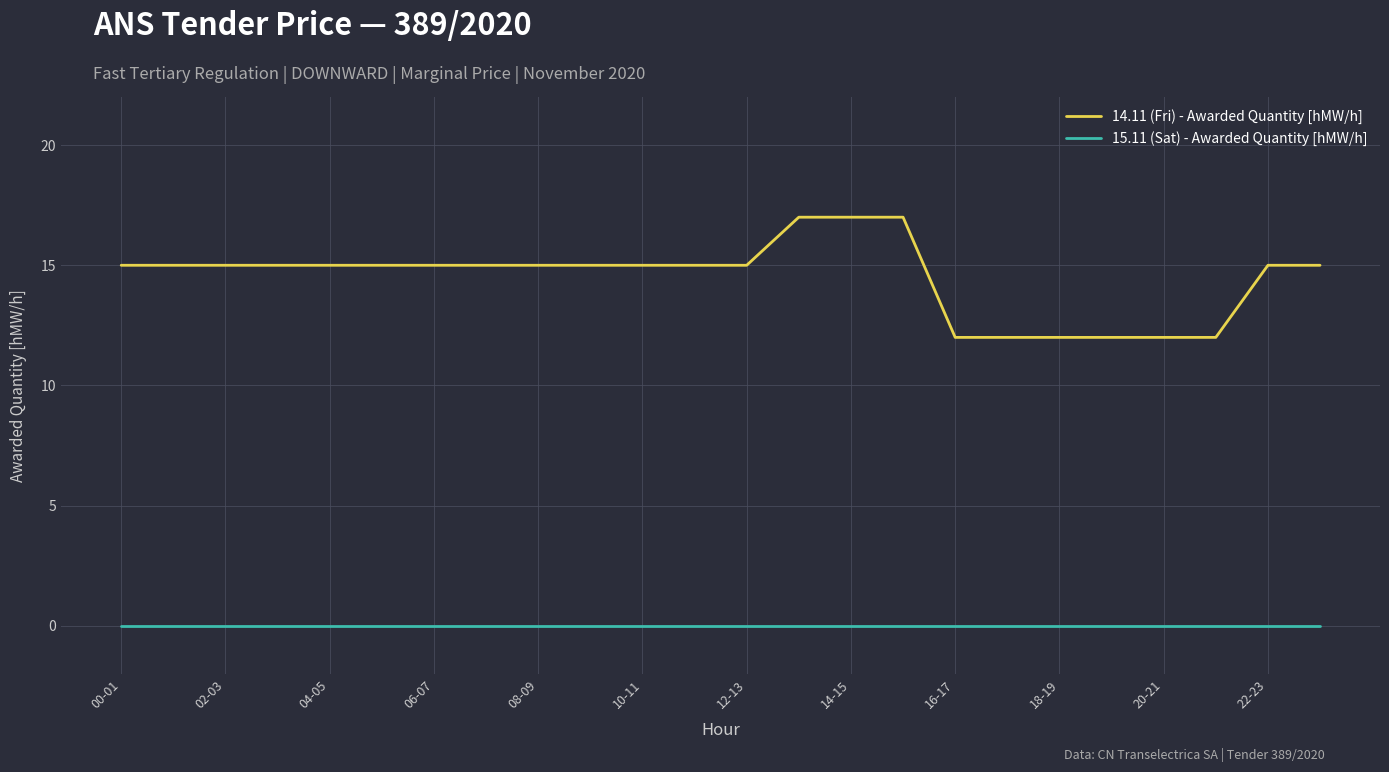

Which series has the largest total across all categories?

14.11 (Fri) - Awarded Quantity [hMW/h]